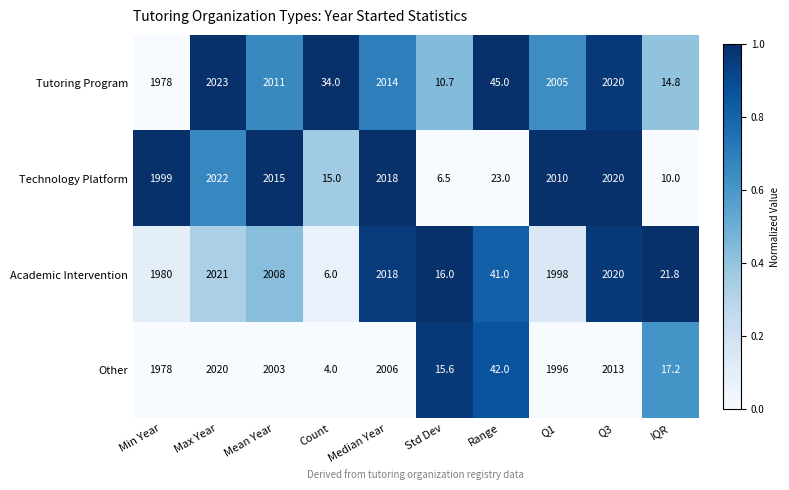

The Technology Platform series shows 2020.0 at Q3. True or false?

True